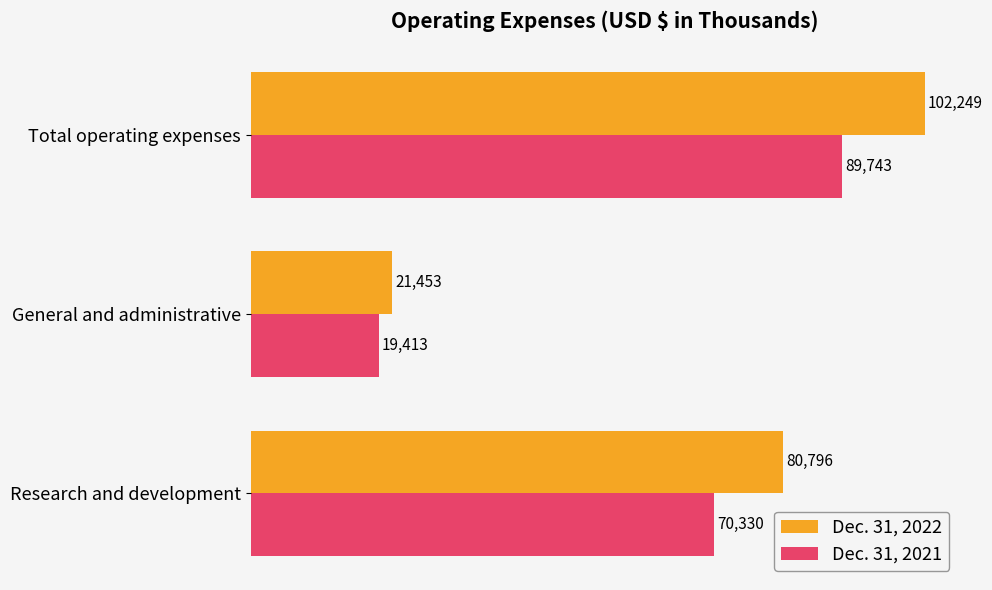

Rank the series by their average value, from highest to lowest.

Dec. 31, 2022, Dec. 31, 2021